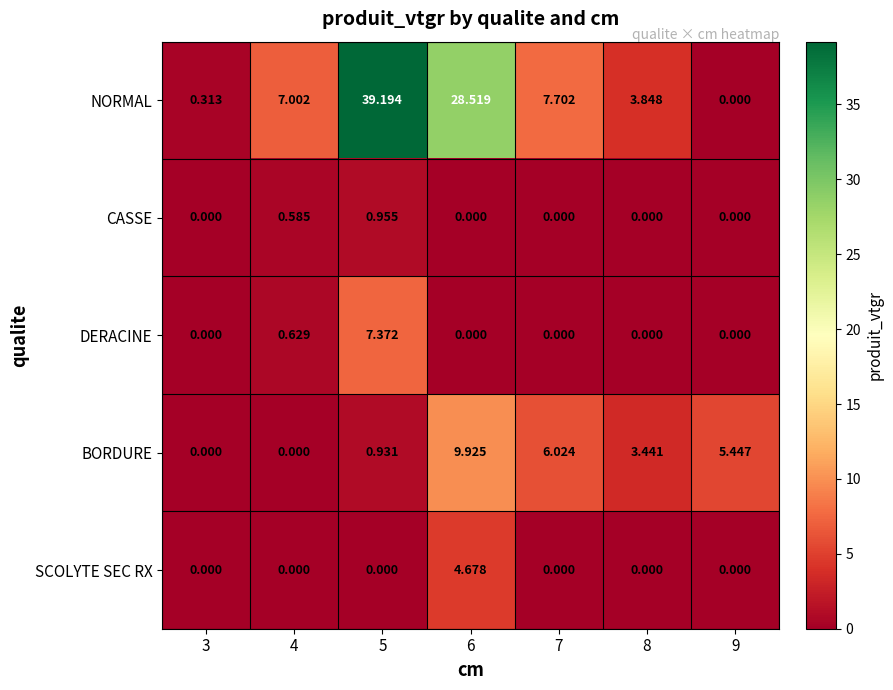

Is the value of SCOLYTE SEC RX at 9 greater than the value of NORMAL at 4?

No